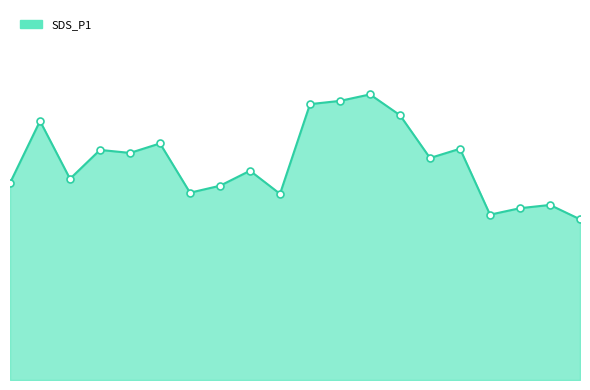

Reading left to right, list all the values displayed in this chart.

8.5	11.2	8.7	9.9	9.8	10.2	8.1	8.4	9.1	8.1	11.9	12.1	12.3	11.4	9.6	10.0	7.2	7.4	7.6	7.0